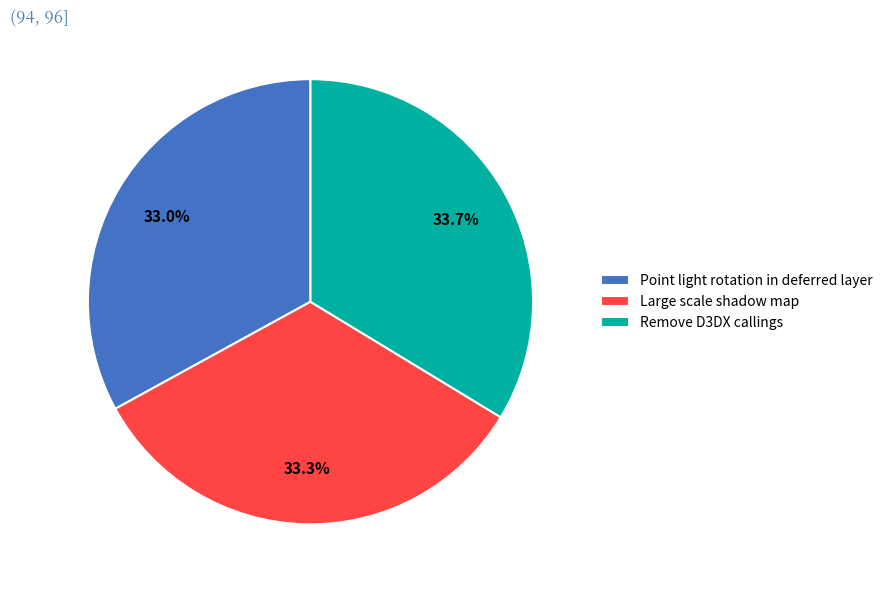

True or false: Large scale shadow map accounts for 28% of the total.

False